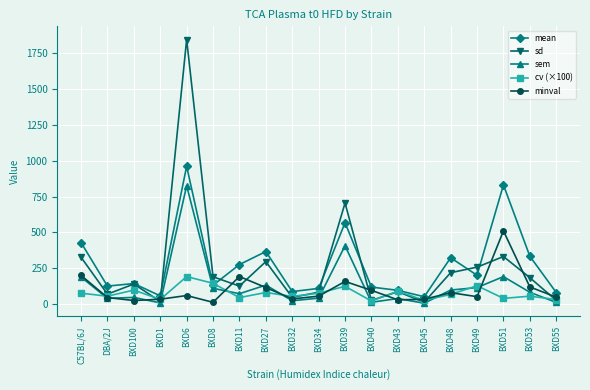

At which category is the sum across all series the highest?

BXD6